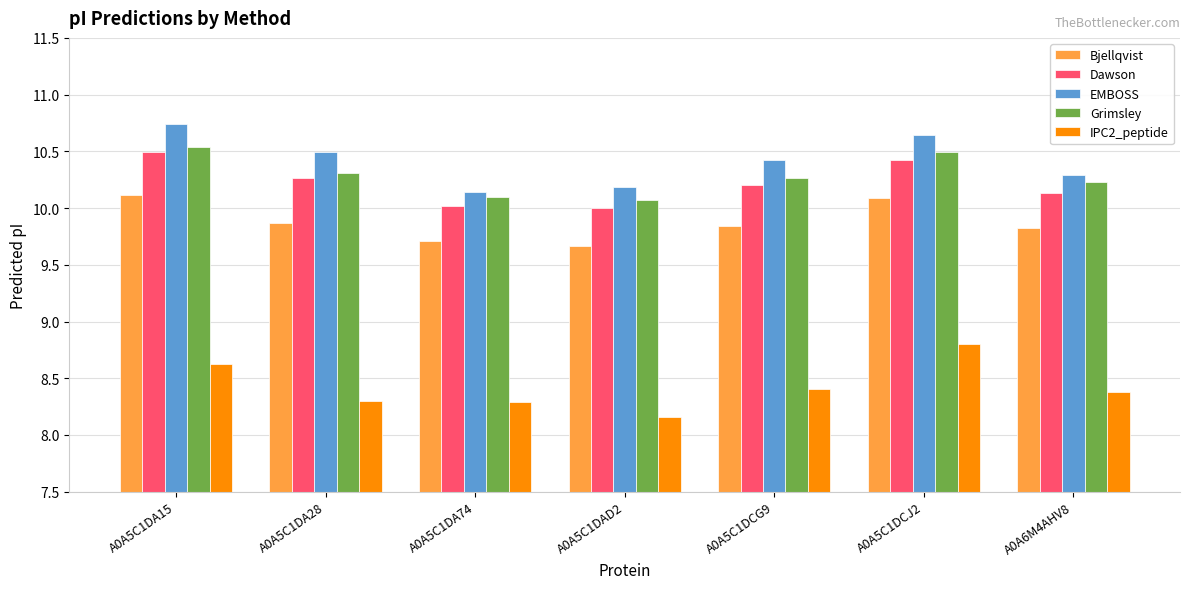

True or false: Bjellqvist has a value of 3.5 at A0A5C1DAD2.

False